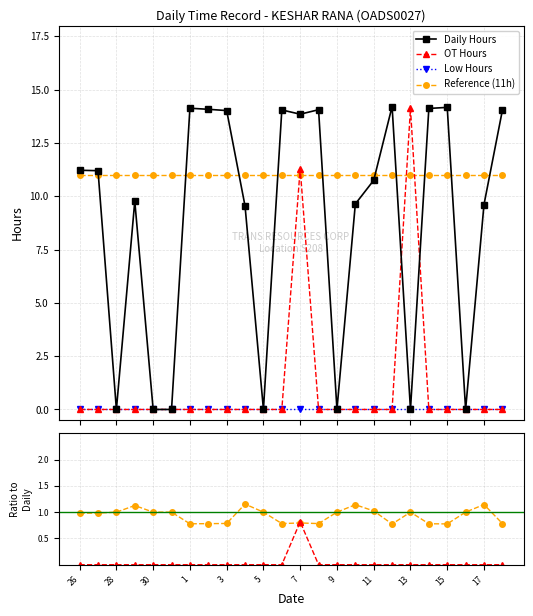

At how many categories does at least one series exceed 1?

24